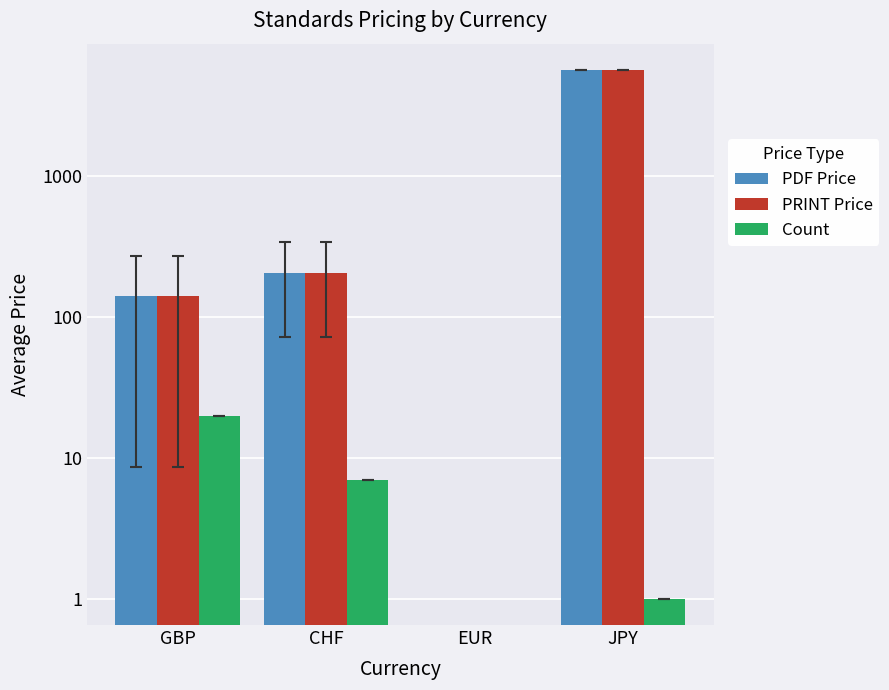

How many values in the PRINT Price series exceed 206?

2